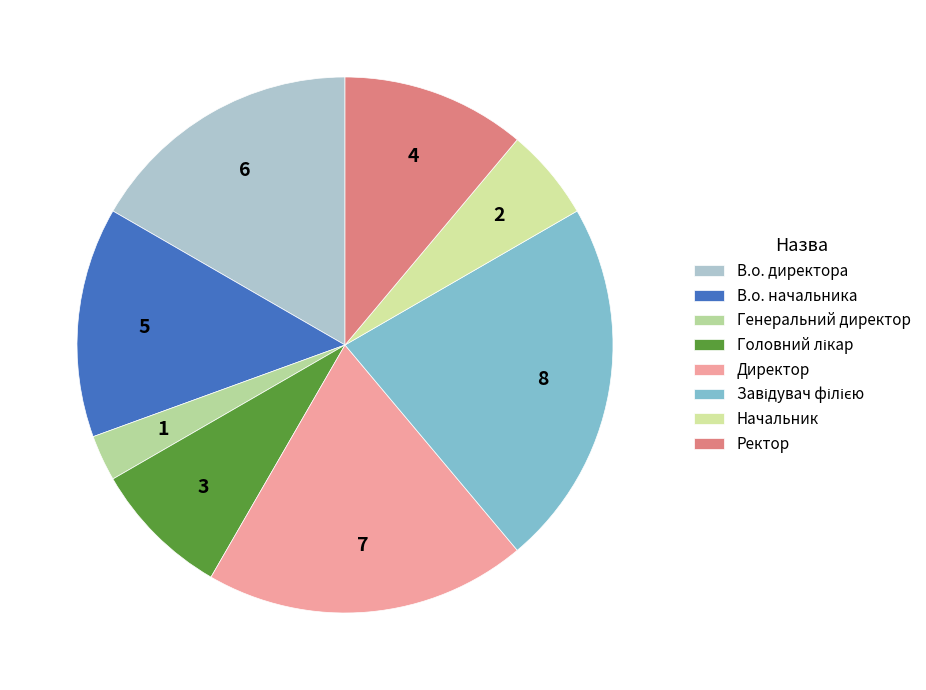

Combined, do В.о. директора and Завідувач філією account for over 50%?

No